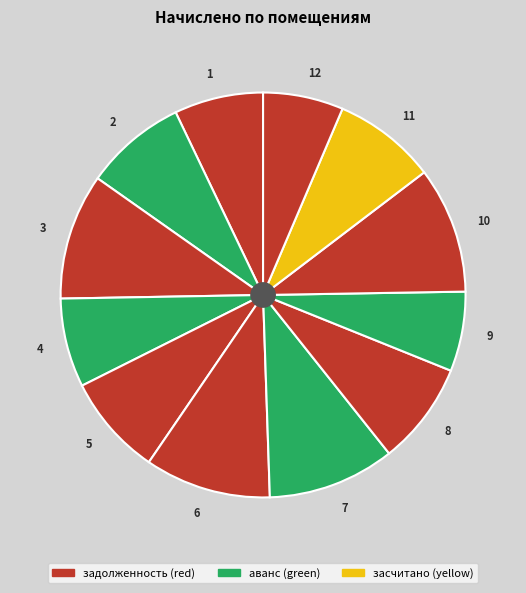

How many slices are in this pie chart?

12